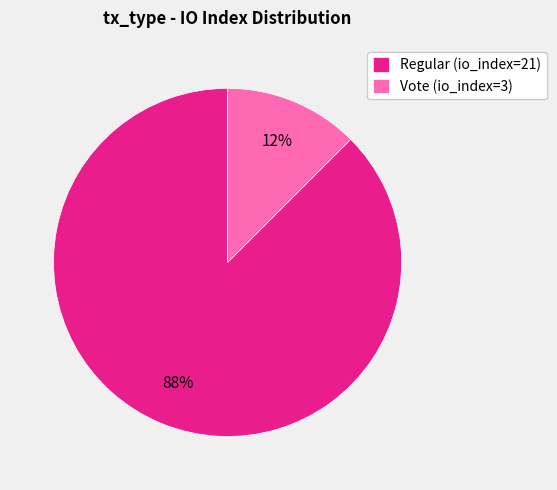

Is it true that Regular (io_index=21) is 94% of the pie?

False